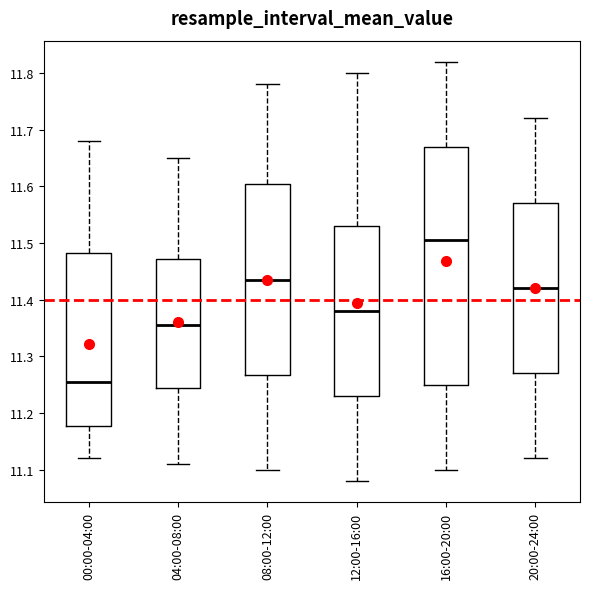

Which box's median line is the highest?

16:00-20:00